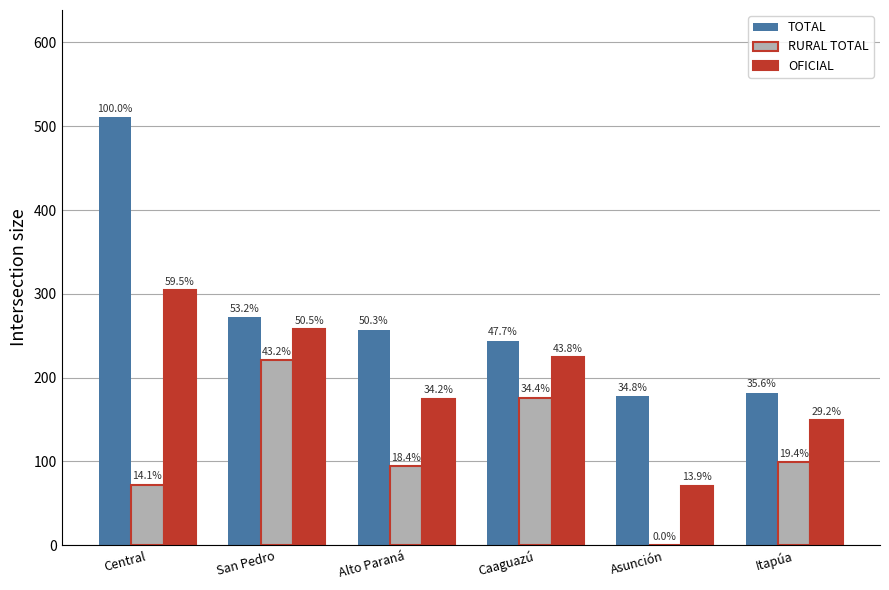

What is the sum of the TOTAL values at Alto Paraná and Asunción?

435